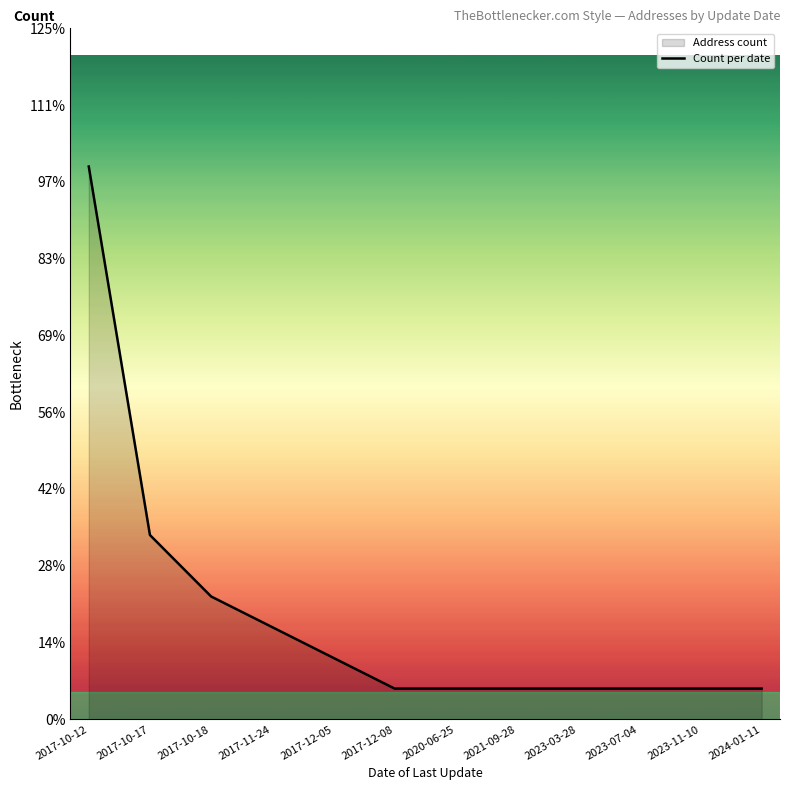

What is the difference between the maximum and minimum values?

17